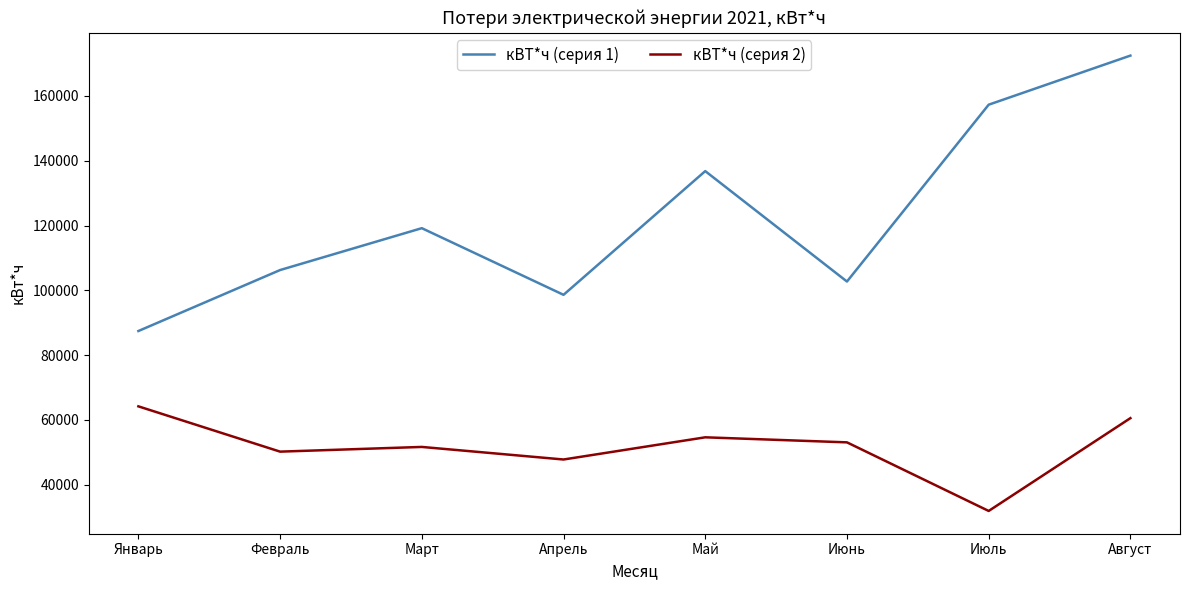

Read the кВТ*ч (серия 1) value at Март, to the nearest 10.

119180